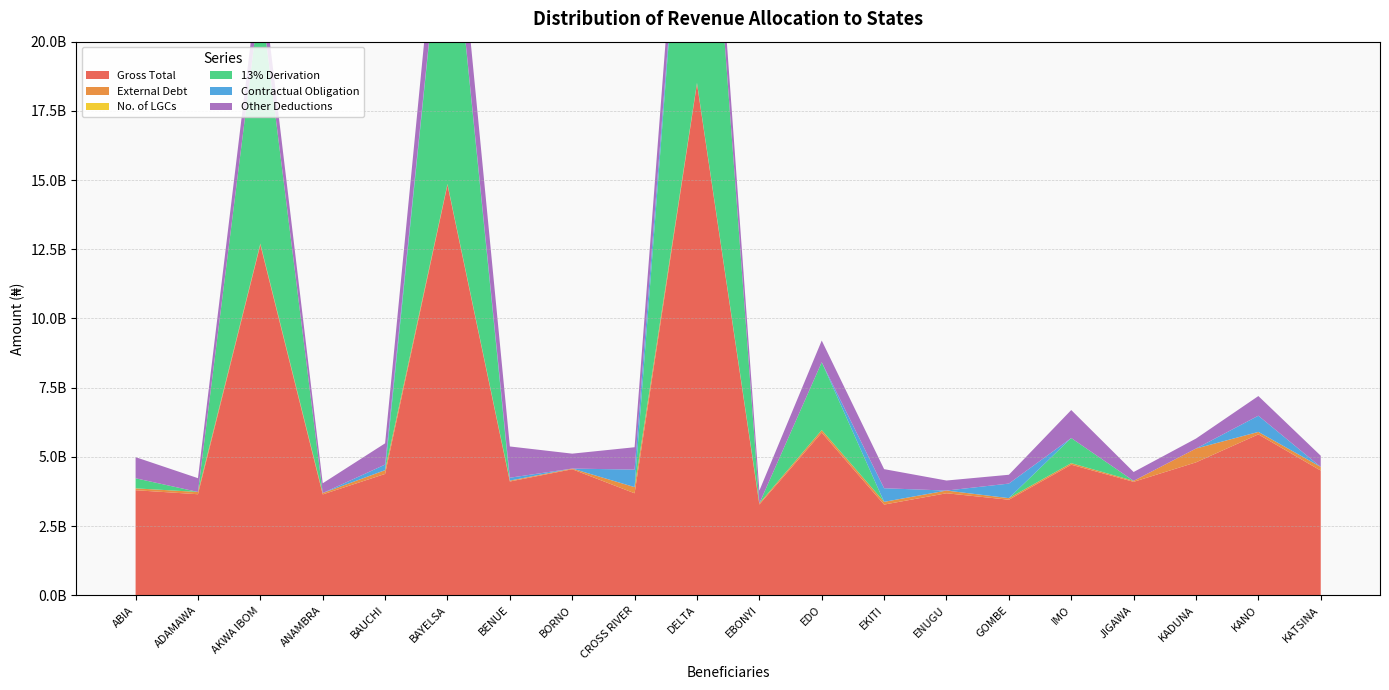

Reading left to right, transcribe all the data shown in this chart.

Gross Total: 3796014594.7	3651292350.9	12660470517.9	3644452084.5	4384397961.1	14825900511.3	4110656513.7	4554018302.5	3685852006.8	18486412223.0	3279217905.0	5878469249.7	3277367461.4	3686170120.7	3452503154.9	4718053534.6	4099037982.2	4802499757.0	5813960617.6	4505654013.6
External Debt: 67572423.2	82177449.8	44801992.2	49206305.8	136554732.9	35910172.1	32909106.2	24543400.5	221816087.7	26519863.5	41682938.5	91028172.9	99000874.8	97607572.6	57175560.8	55600505.7	35446402.5	499421870.9	88827869.7	131780921.0
No. of LGCs: 17.0	21.0	31.0	21.0	20.0	8.0	23.0	27.0	18.0	25.0	13.0	18.0	16.0	17.0	11.0	27.0	27.0	23.0	44.0	34.0
13% Derivation: 363794127.2	0.0	8975246994.2	0.0	0.0	11582692207.4	0.0	0.0	0.0	14764730161.5	0.0	2451160980.7	0.0	0.0	0.0	907096341.0	0.0	0.0	0.0	0.0
Contractual Obligation: 0.0	0.0	0.0	0.0	201255000.0	0.0	103855987.2	0.0	633134951.9	0.0	0.0	0.0	491490204.3	0.0	526362473.4	0.0	0.0	0.0	585230380.0	0.0
Other Deductions: 763400208.3	497679785.6	1171147986.3	353363905.6	767868556.3	2203998221.9	1129342653.0	538998928.2	808013471.2	1566995774.2	460738009.6	782322932.9	689662870.7	362798899.8	318333676.7	1012185152.6	319626443.4	359780974.0	709955202.6	404359214.0